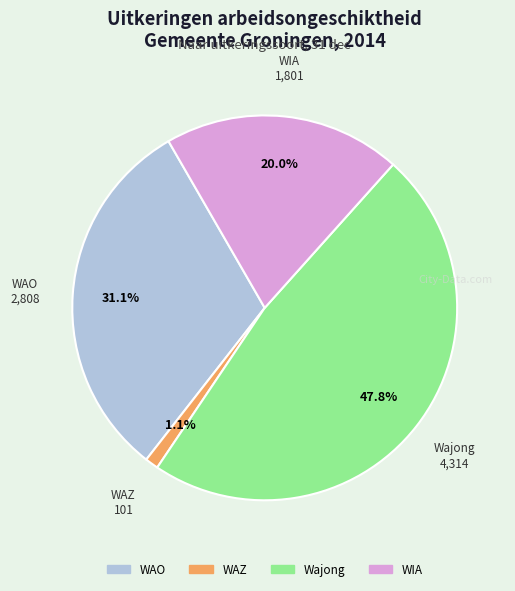

What is the total percentage of WAZ and WAO?

32.2%